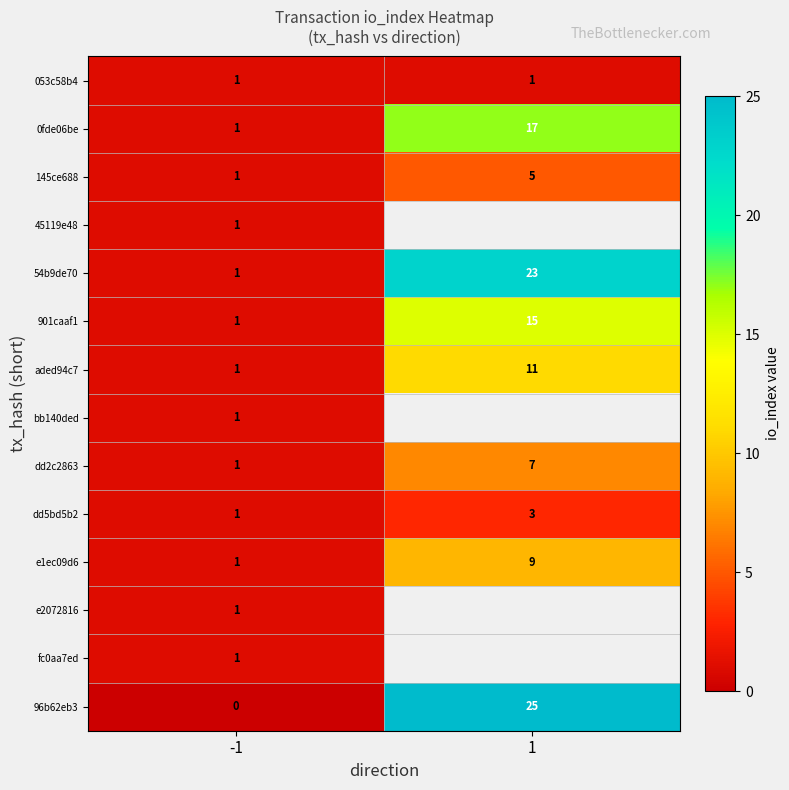

What is the difference between the aded94c7 values at -1 and 1?

10